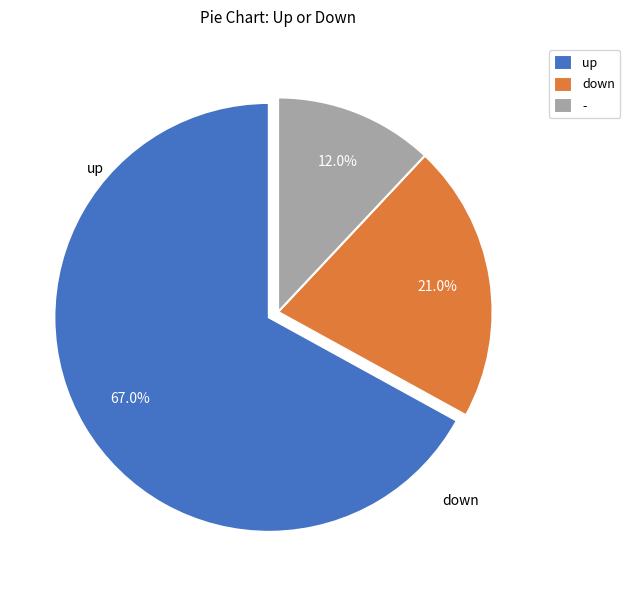

Is there any slice that represents more than half of the pie?

Yes